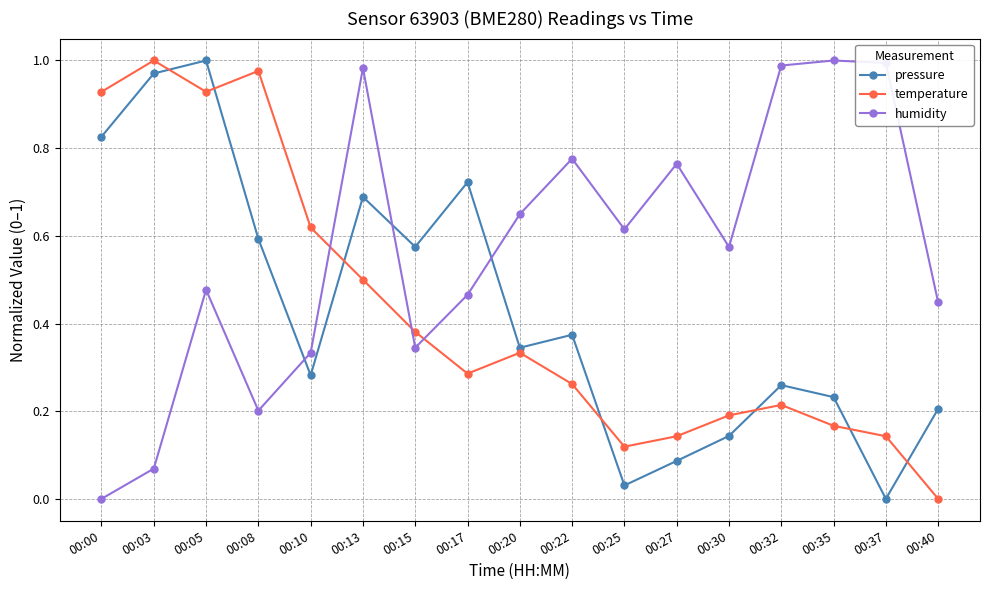

Where is the first local maximum for pressure?

00:05